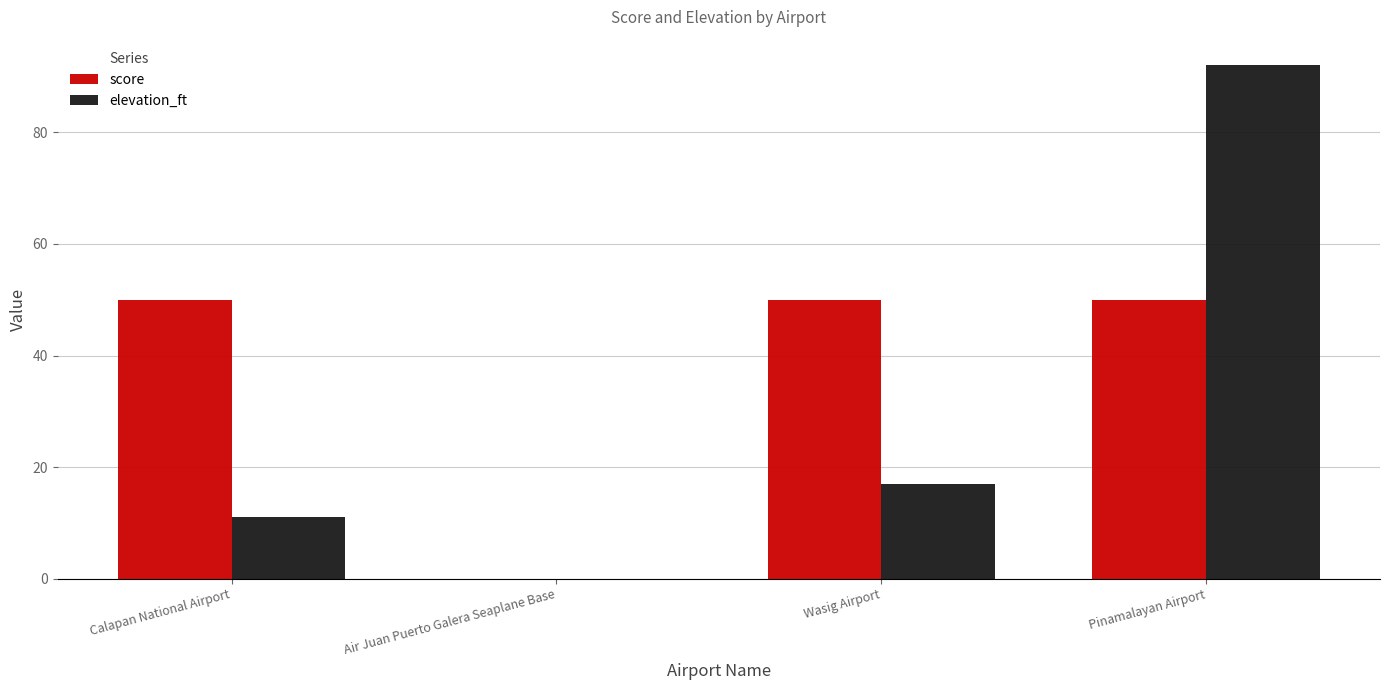

How many values in elevation_ft are above zero?

3